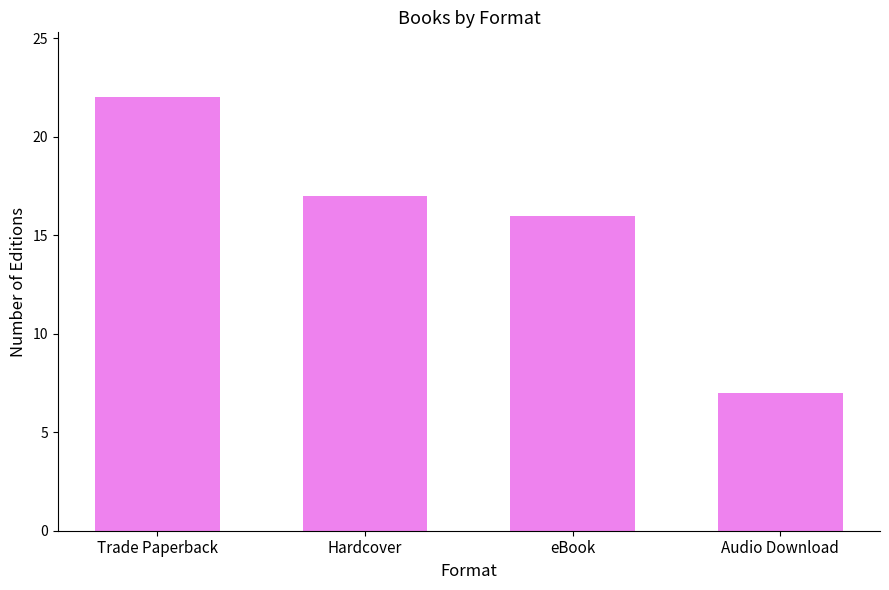

What value does the data have at eBook?

16